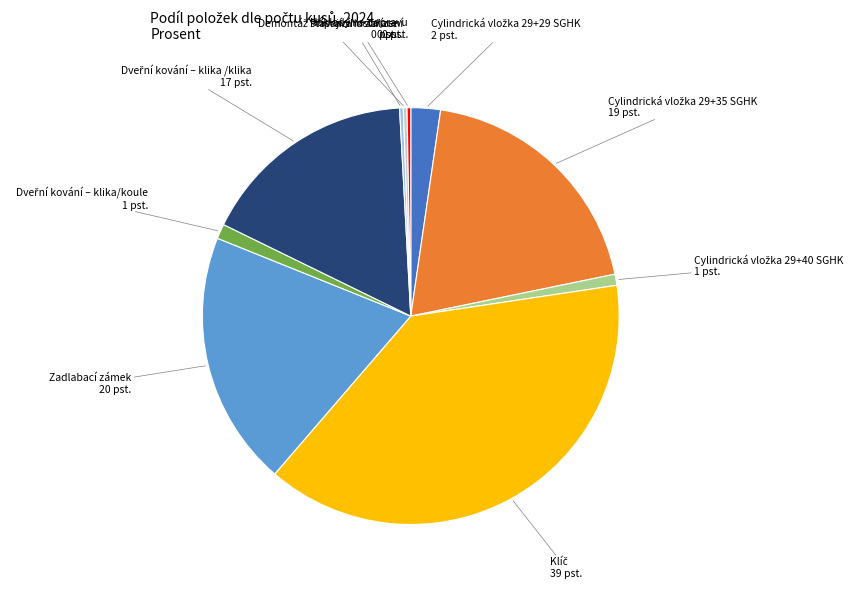

Is there a majority slice in this chart?

No